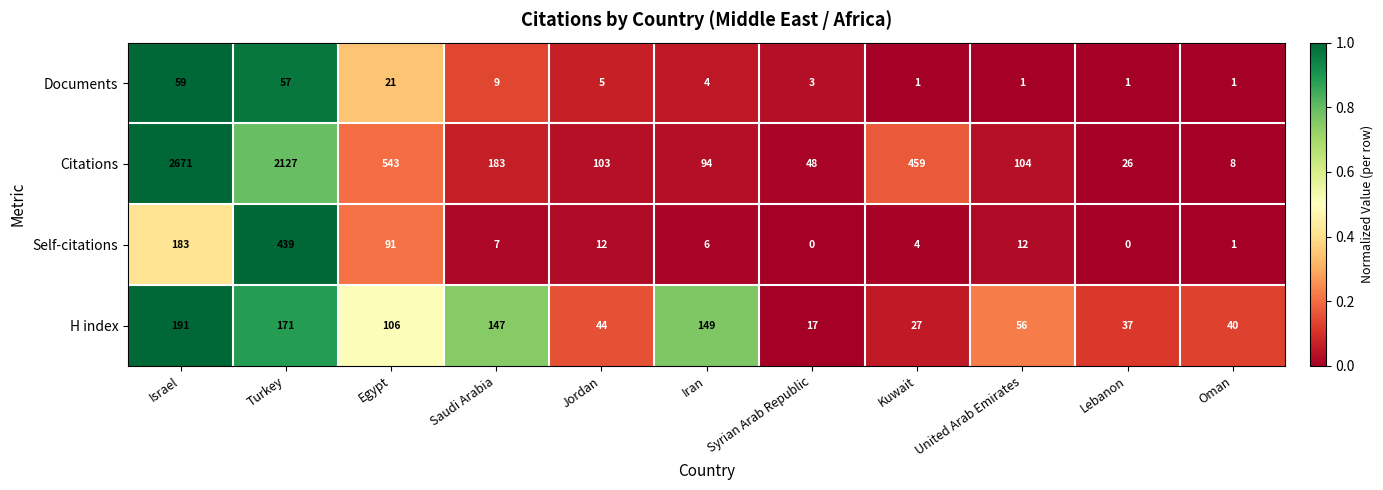

At which label does H index first exceed 56?

Israel